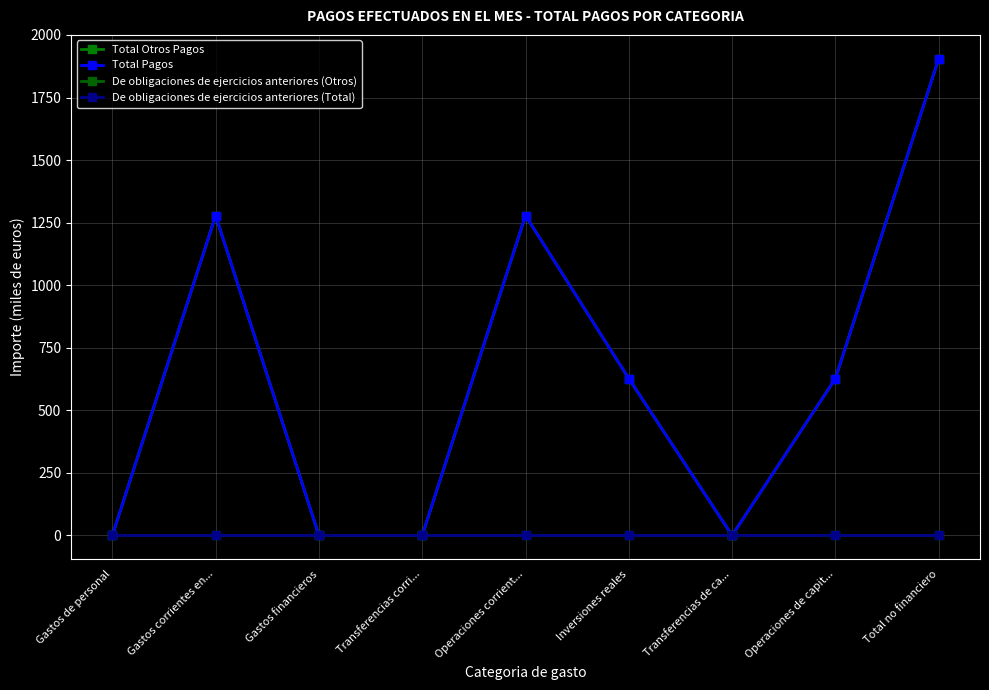

Is this an area chart (filled region under the line)?

No